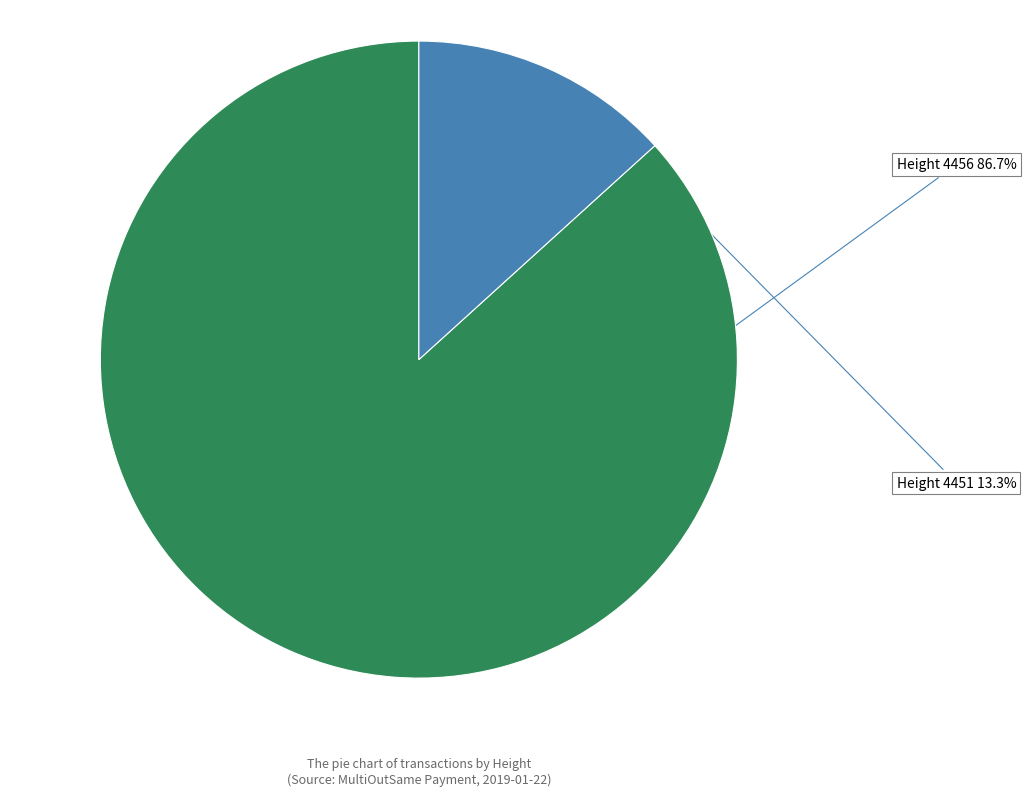

Approximately how many times larger is the value at Height 4456 compared to Height 4451?

6.5